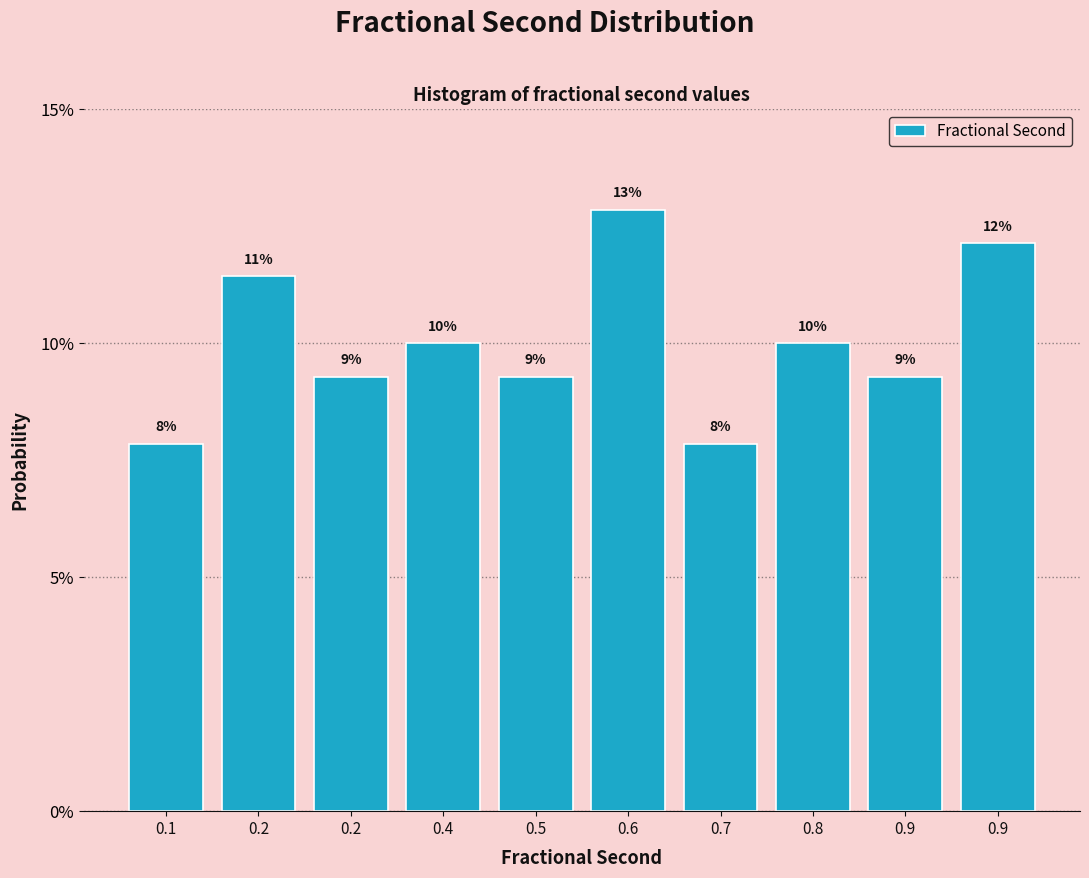

Does the chart contain any negative values?

No